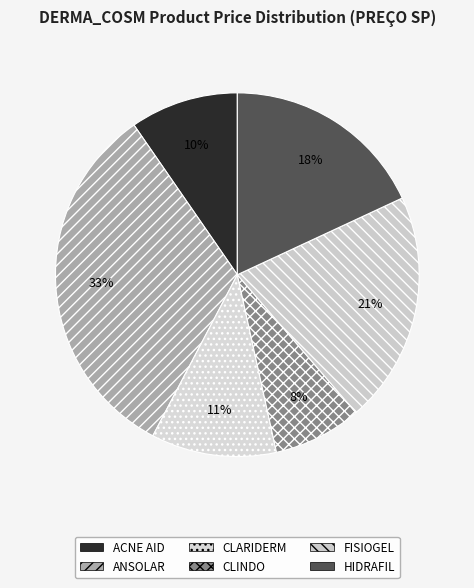

How many segments does this pie chart have?

6